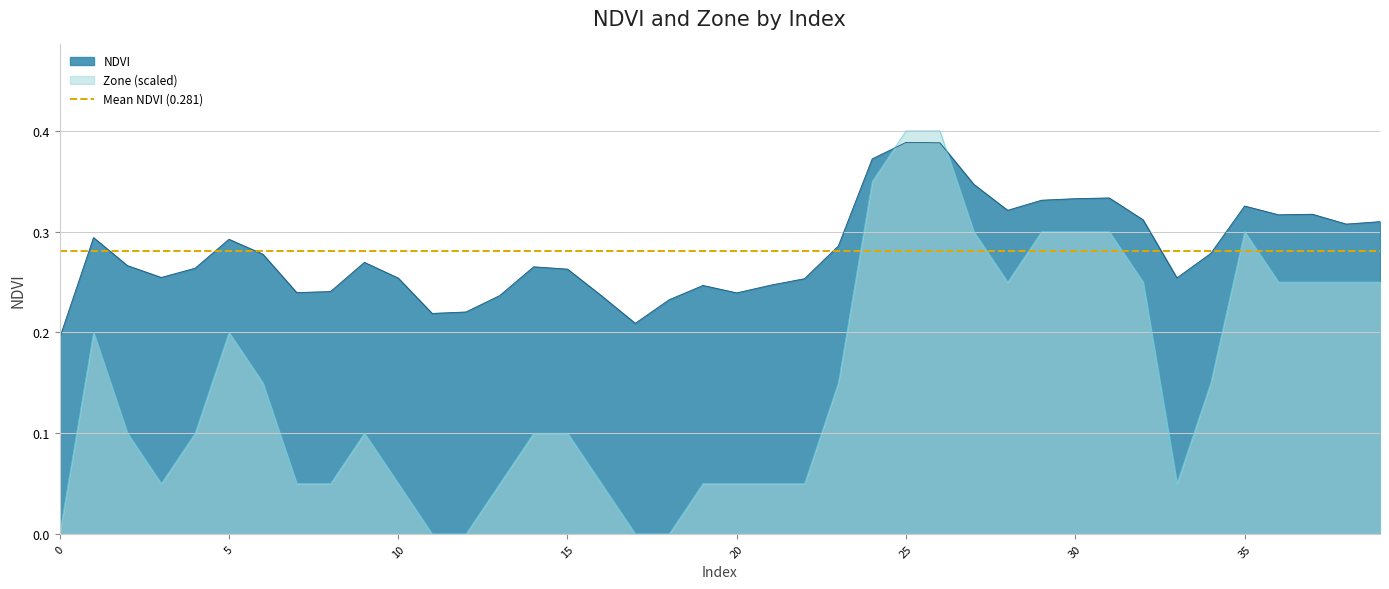

How many distinct data groups are displayed?

2